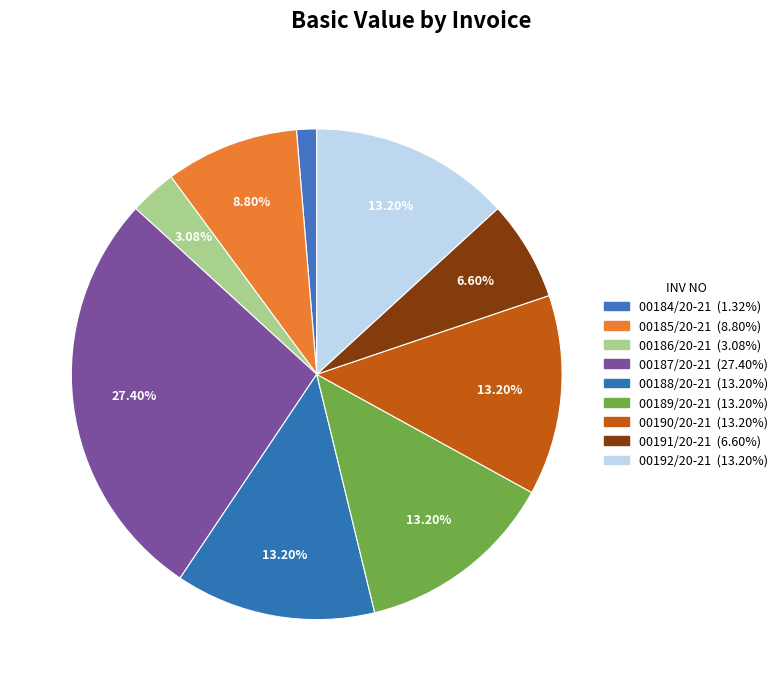

Count the number of slices in the pie.

9